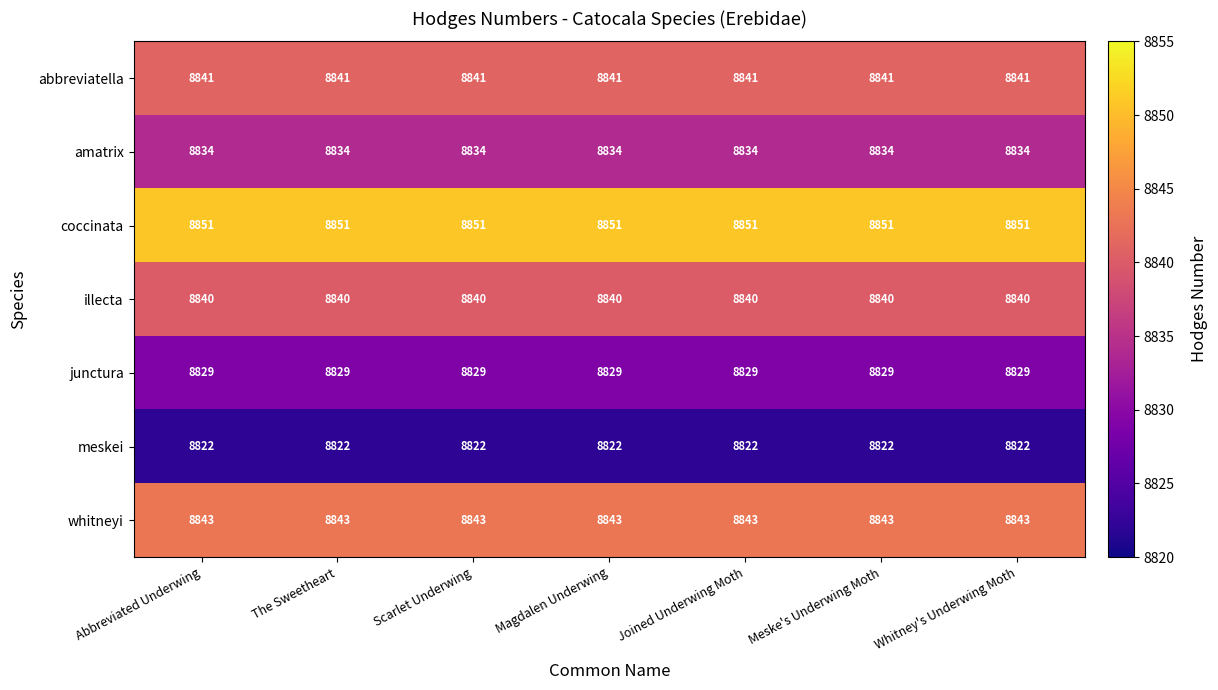

What is the greatest value displayed?

8851